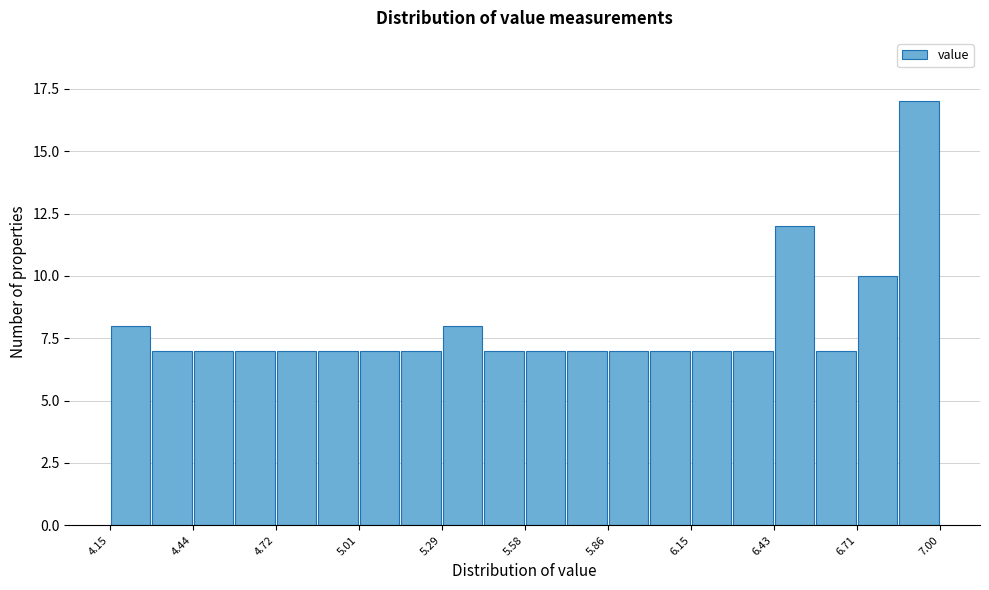

Read against the x-axis, roughly where is the centre of the tallest bar?

6.95